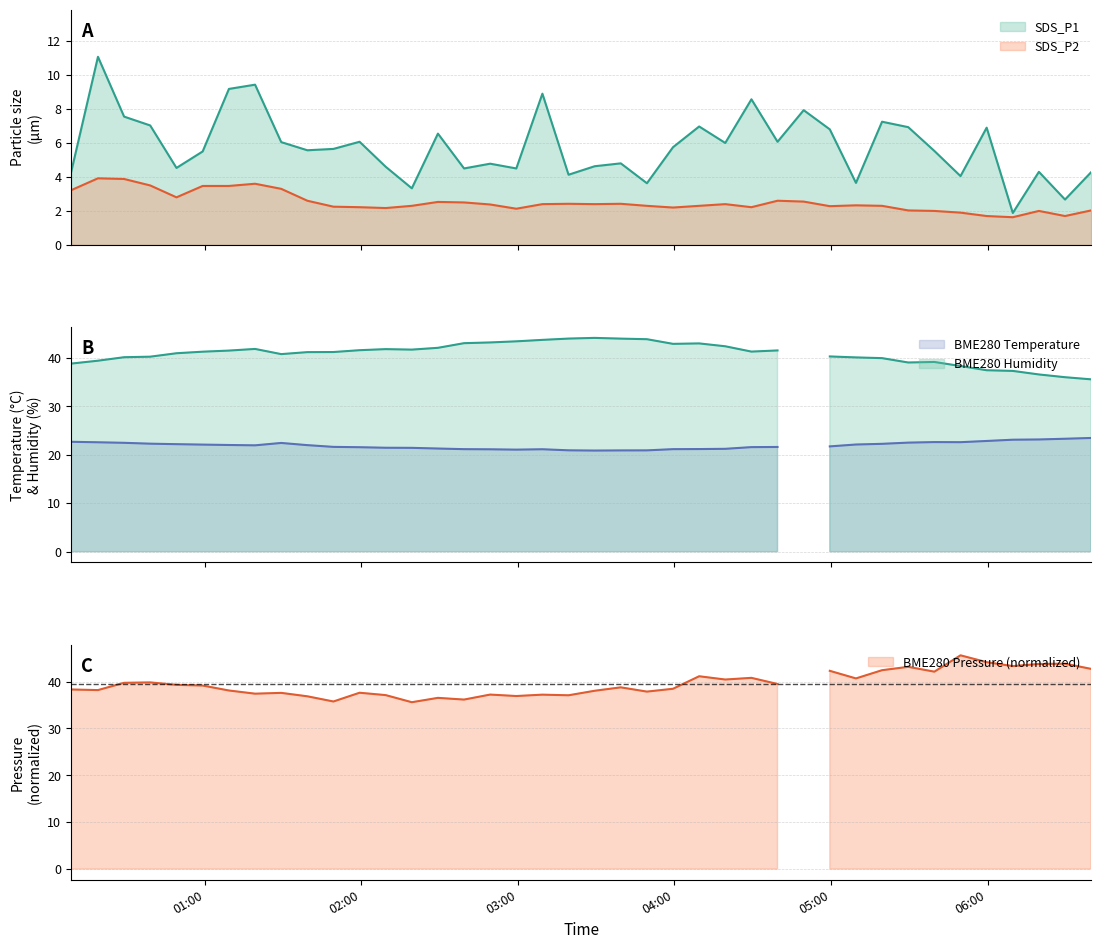

Which series has the largest range (max minus min)?

SDS_P1